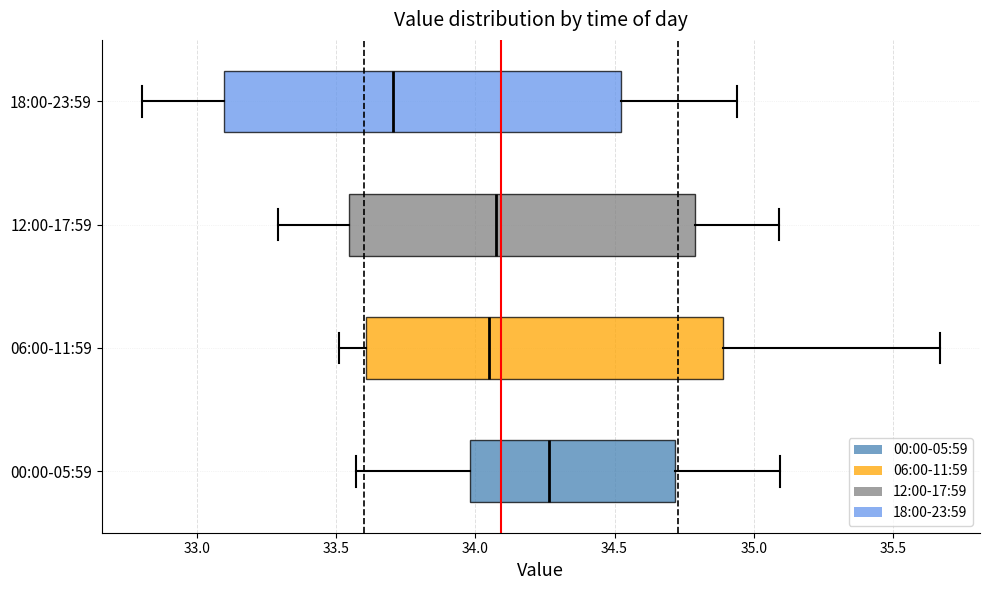

Reading bottom to top, read every box against the x-axis: the position of its median line, the range the box covers, and the ends of its whiskers. The values are not printed on the chart, so give them approximately, as read against the axis.

00:00-05:59: median 34.25, box 34.00 to 34.70, whiskers 33.55 to 35.10
06:00-11:59: median 34.05, box 33.60 to 34.90, whiskers 33.50 to 35.65
12:00-17:59: median 34.10, box 33.55 to 34.80, whiskers 33.30 to 35.10
18:00-23:59: median 33.70, box 33.10 to 34.55, whiskers 32.80 to 34.95